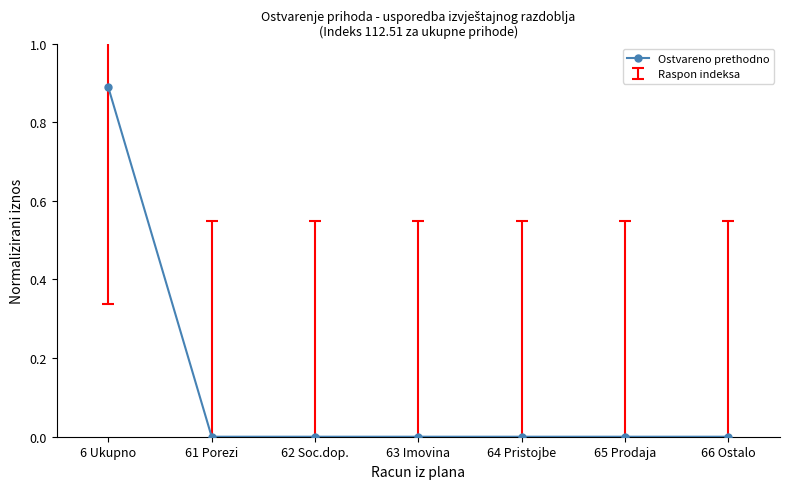

What is the label of the 2nd point from the right?

65 Prodaja